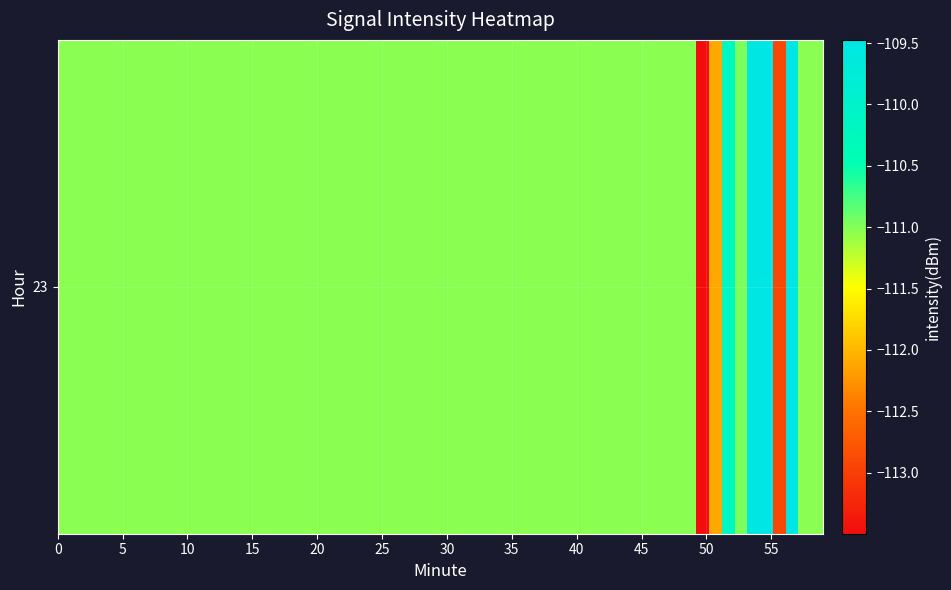

True or false: 52 has a value of 68.8 at 53.

False